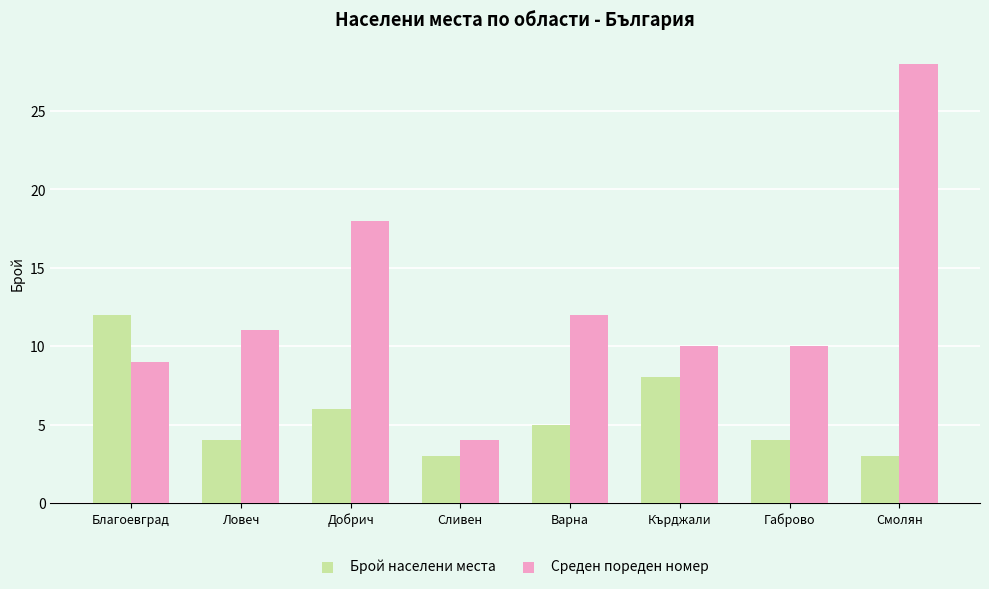

What is the difference between the maximum and minimum values in the Брой населени места series?

9